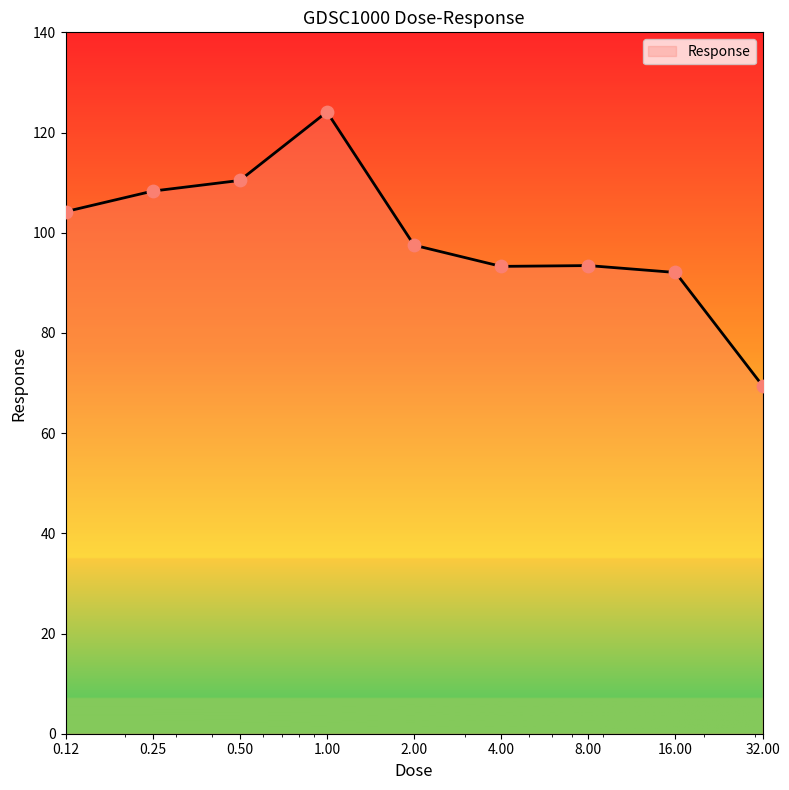

What is the maximum value shown in the chart?

124.1